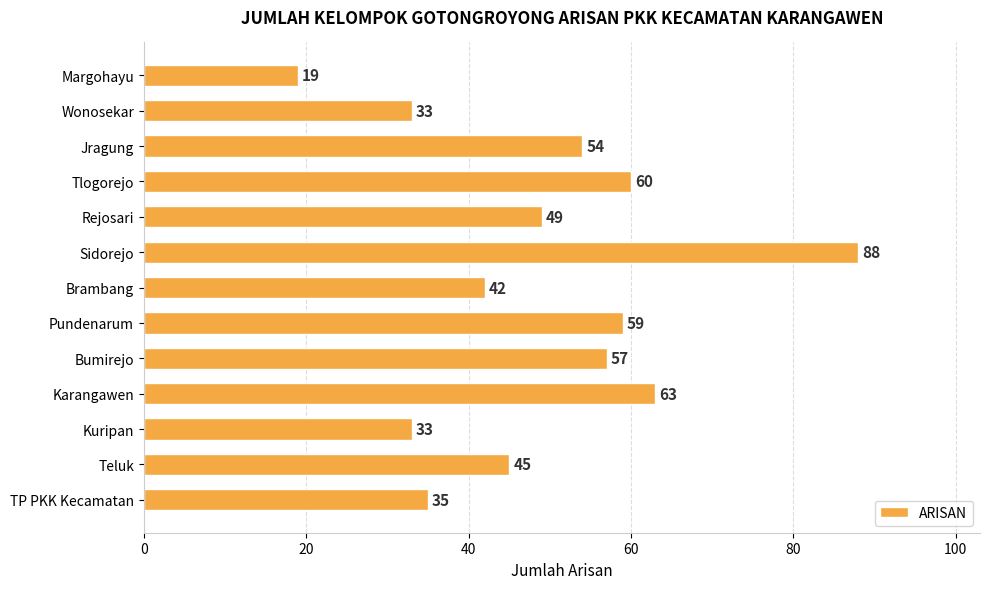

What is the greatest value displayed?

88